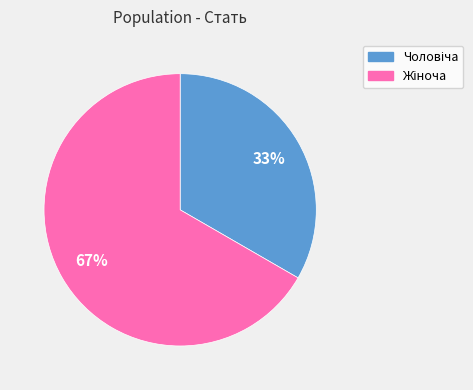

Is there any slice that represents more than half of the pie?

Yes